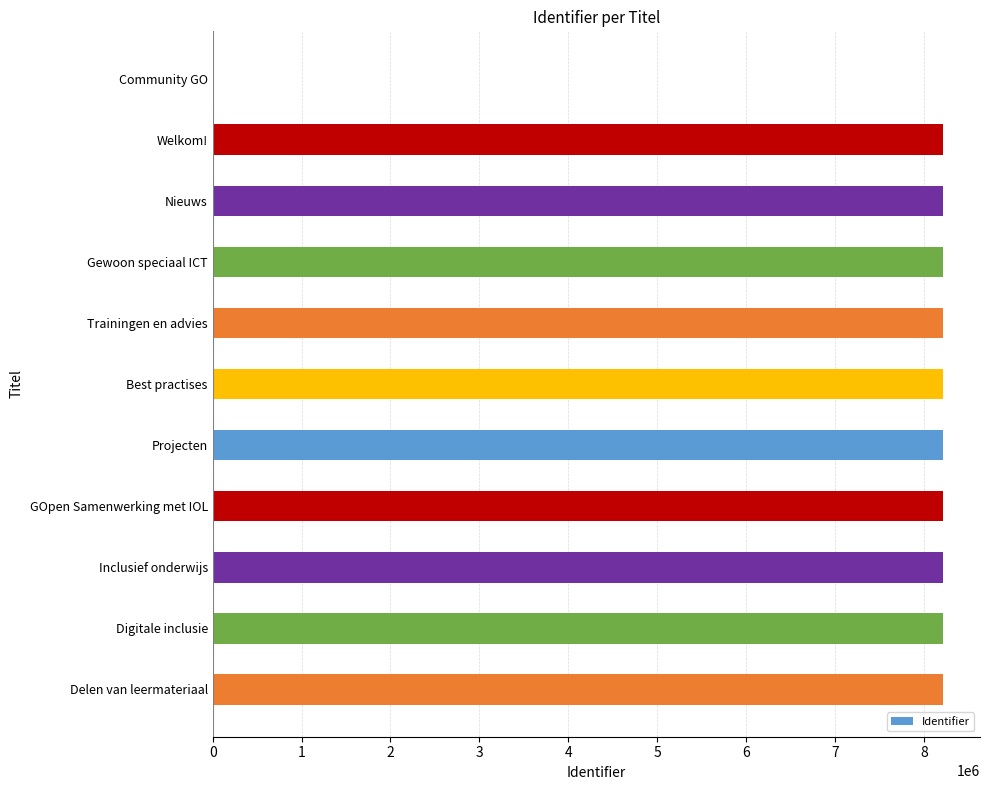

The value at Trainingen en advies is 8218533. True or false?

True